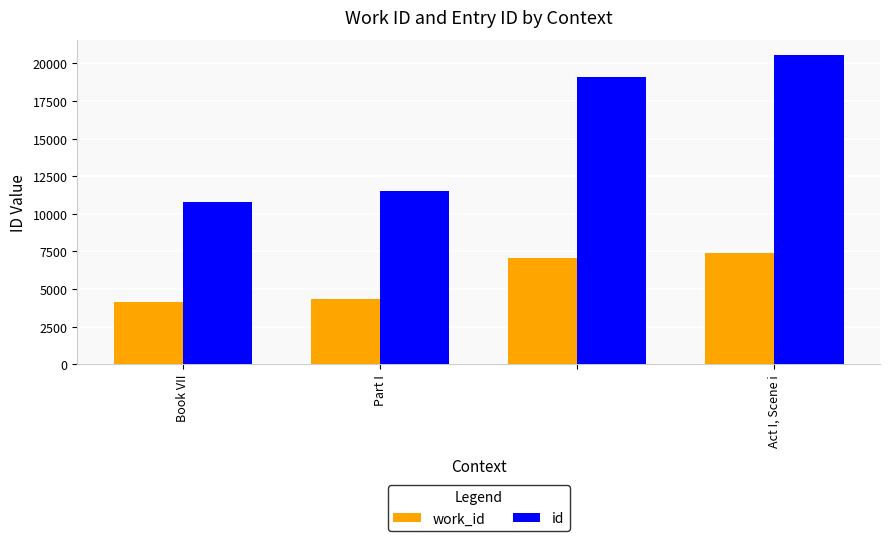

What is the minimum value shown in the chart?

4167